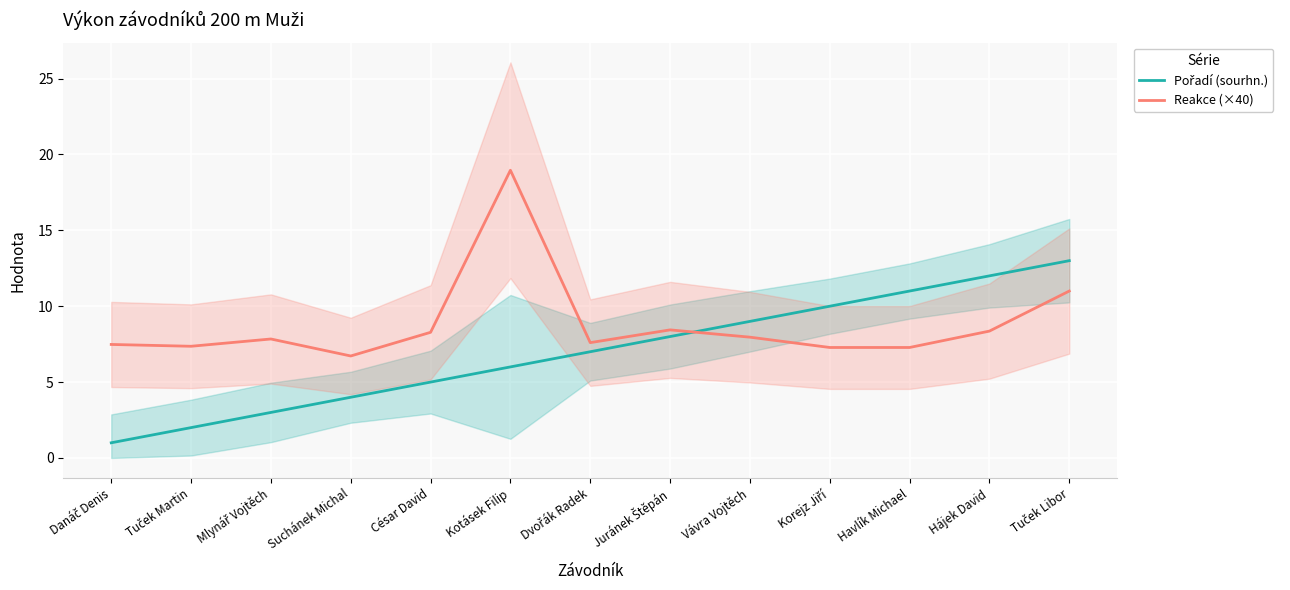

What is the label of the 5th point from the left?

César David